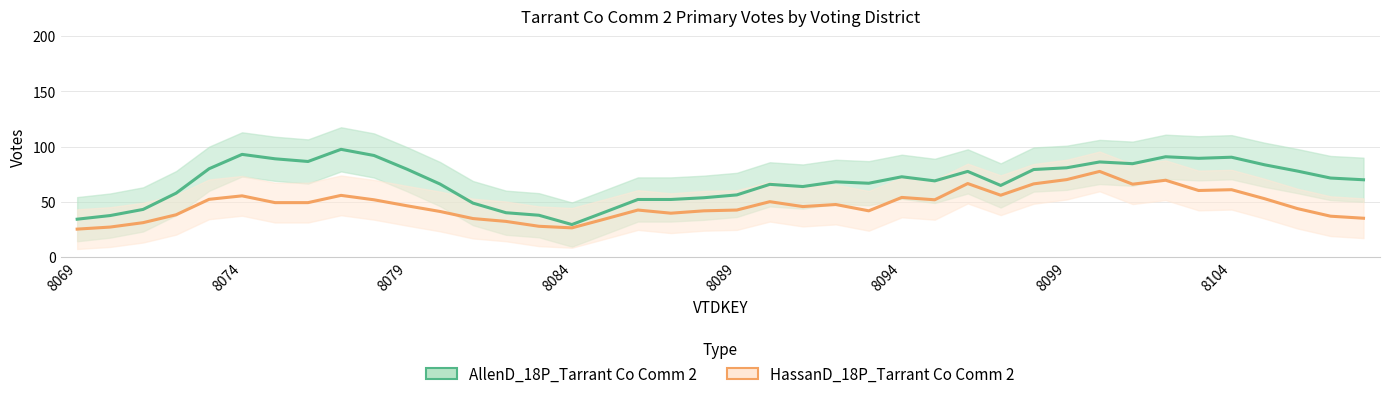

Is this an area chart (filled region under the line)?

No